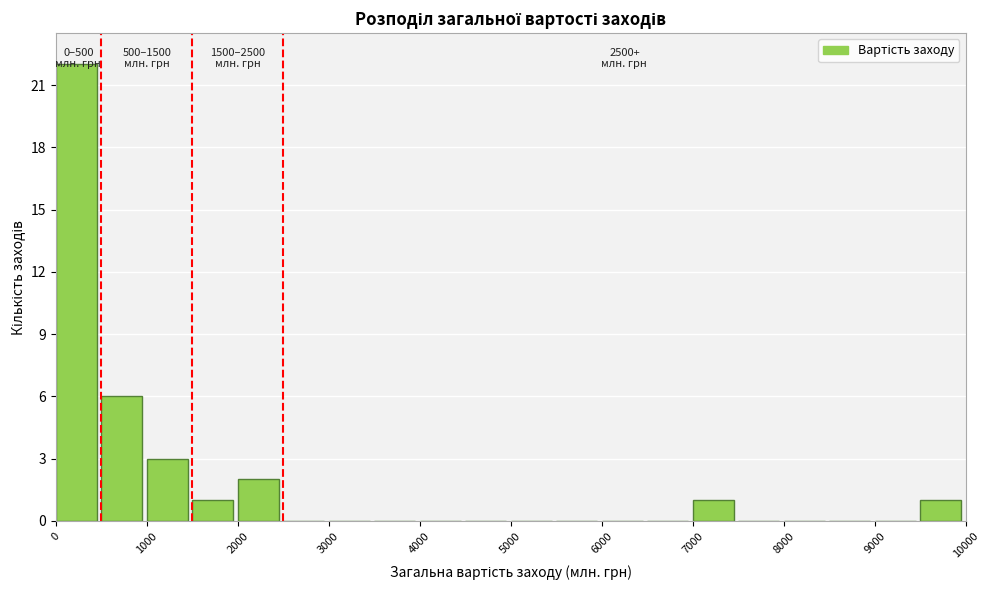

Which range on the x-axis has the tallest bar?

0 to 500